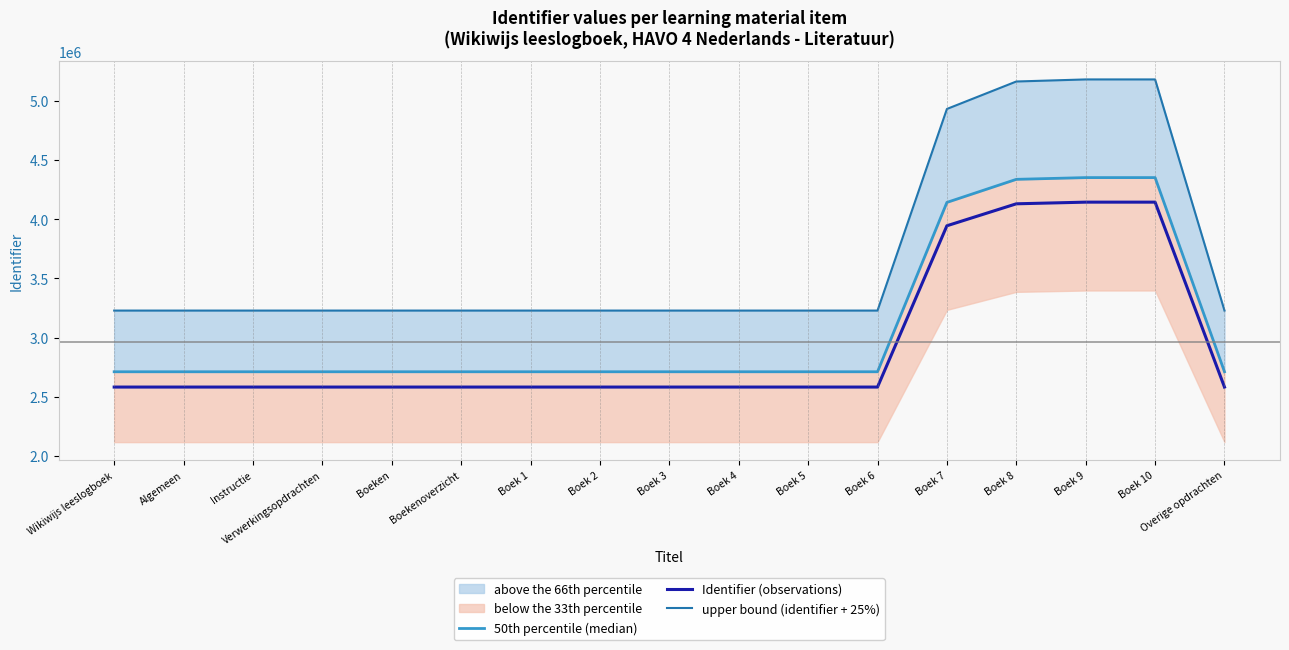

What is the difference between the highest and lowest values at Boek 1?

645737.2